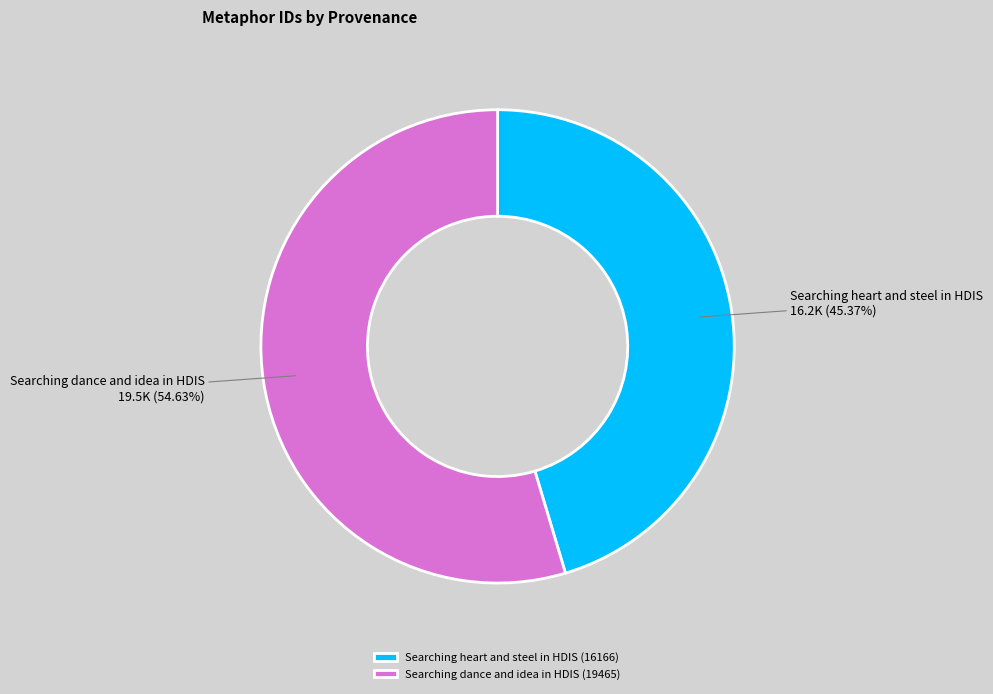

To the nearest percent, what is the average slice percentage?

50%